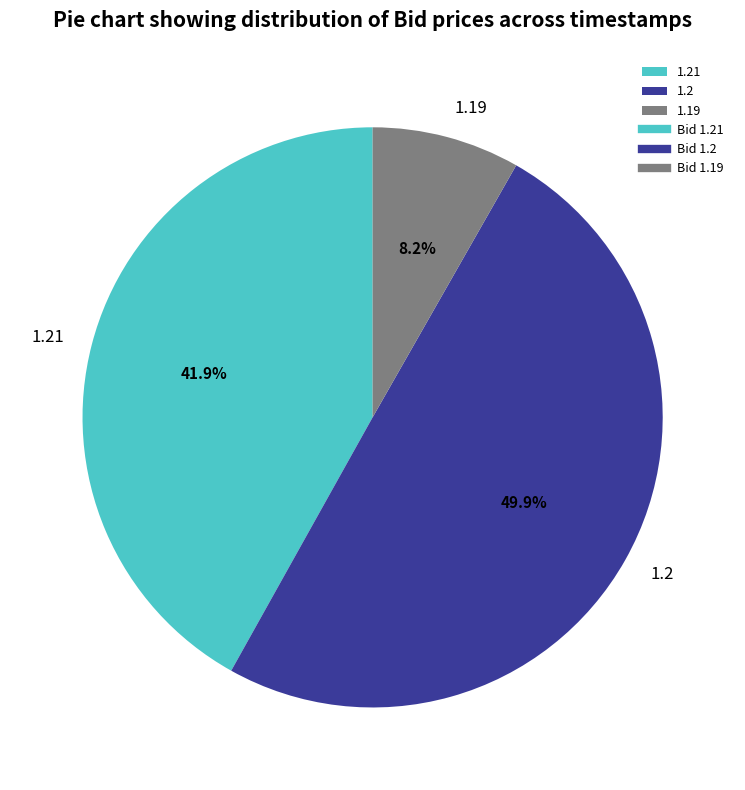

Count the number of slices in the pie.

3